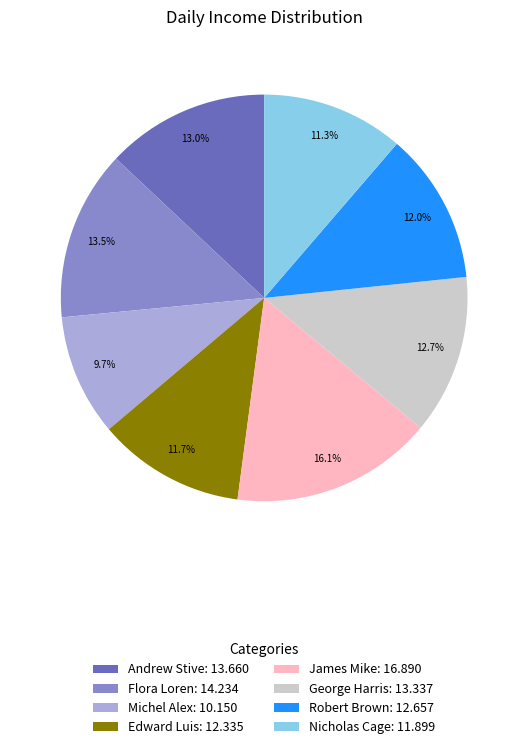

How many segments does this pie chart have?

8